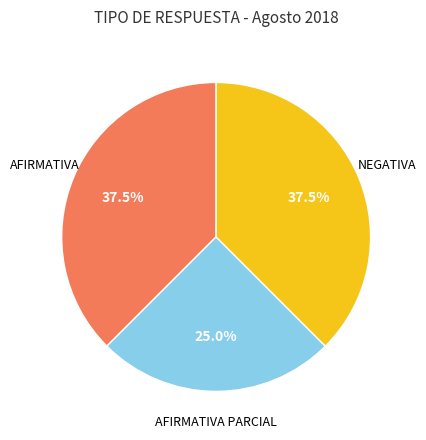

Is there a majority slice in this chart?

No